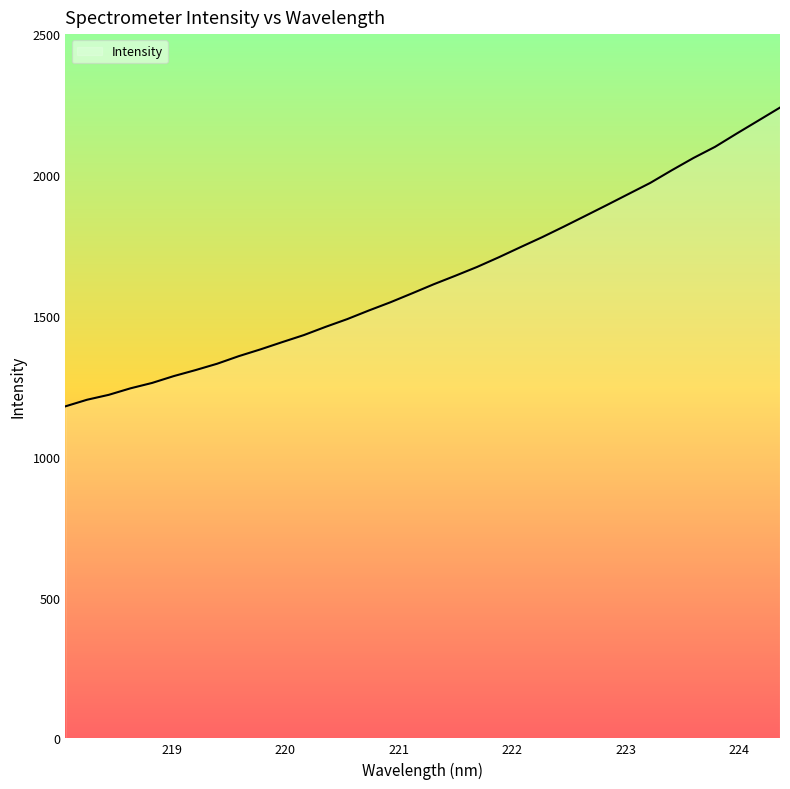

What is the difference between the maximum and minimum values?

1060.6